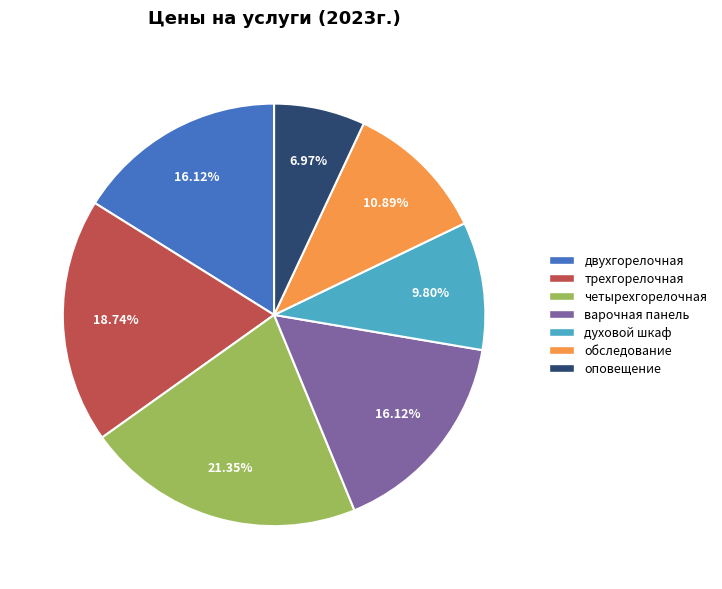

To the nearest percent, what is the combined percentage of оповещение and обследование?

18%